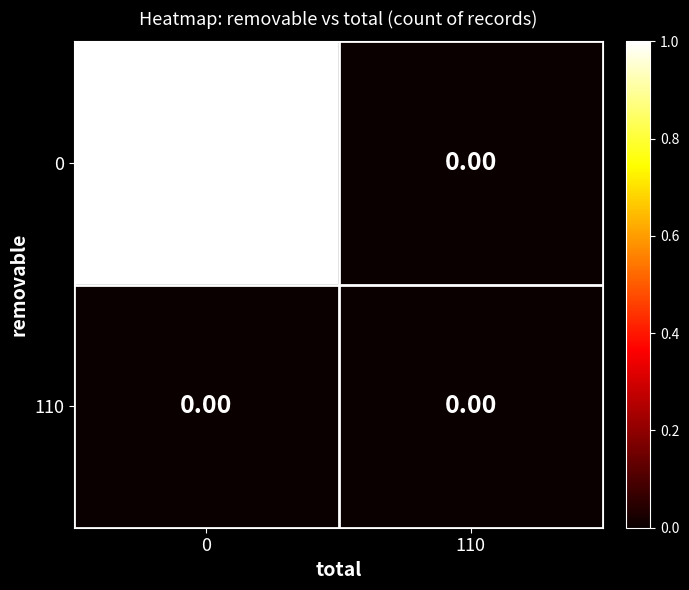

Rank the series by their average value, from highest to lowest.

0, 110